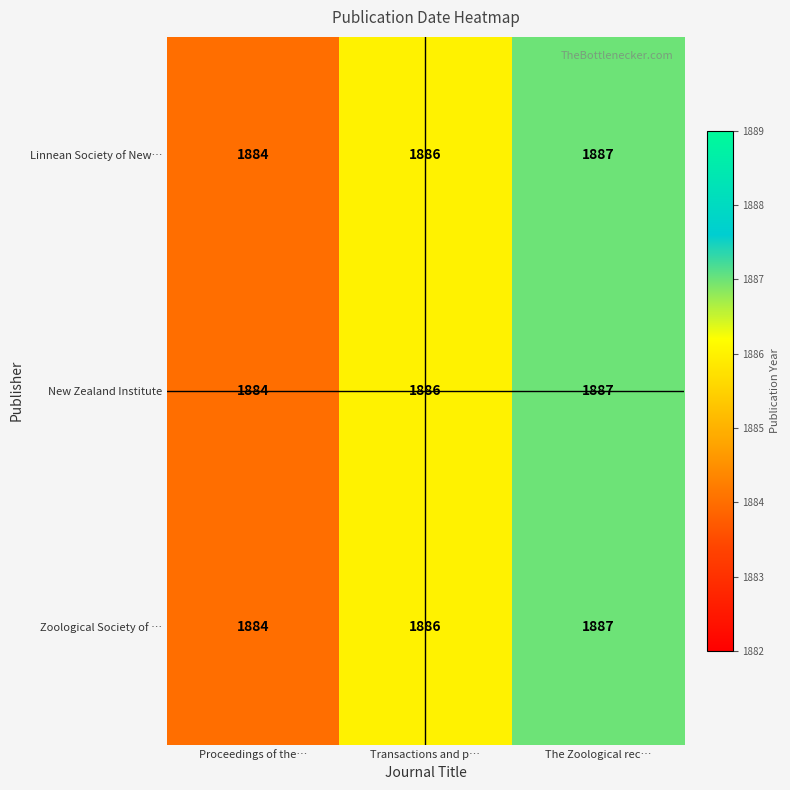

List the labels in order of Linnean Society of New… value, smallest first.

Proceedings of the…, Transactions and p…, The Zoological rec…